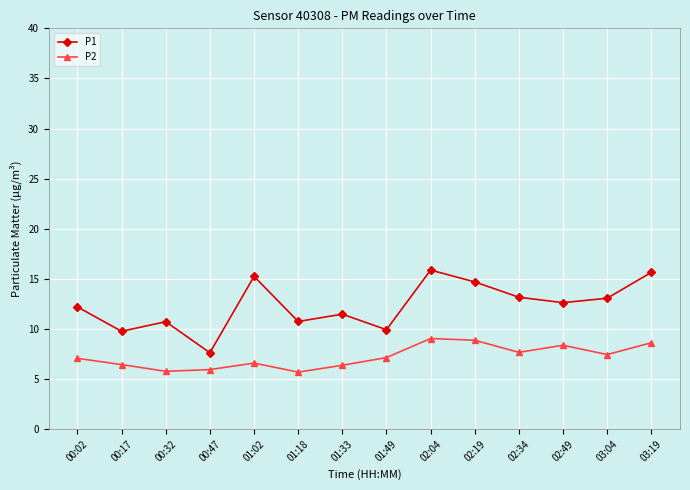

How many interior local peaks does the P1 series have?

4